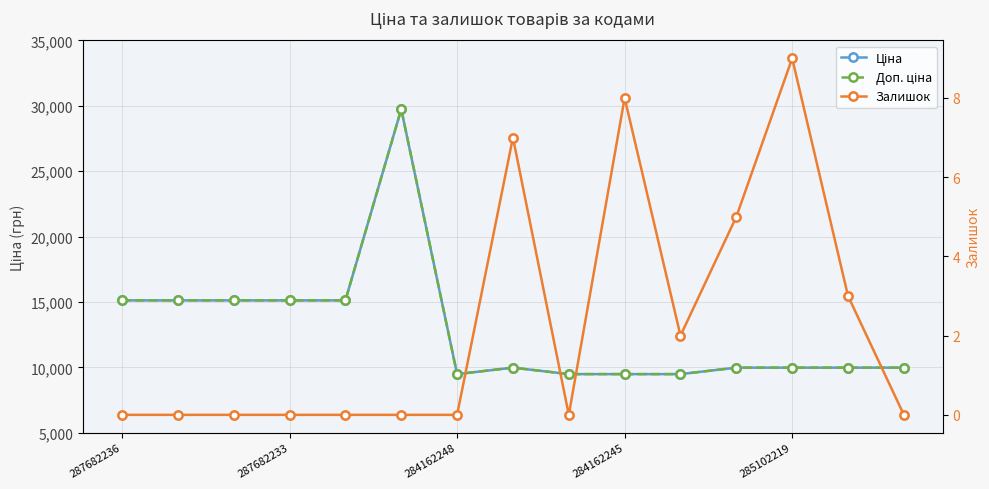

What is the greatest value displayed?

29747.2